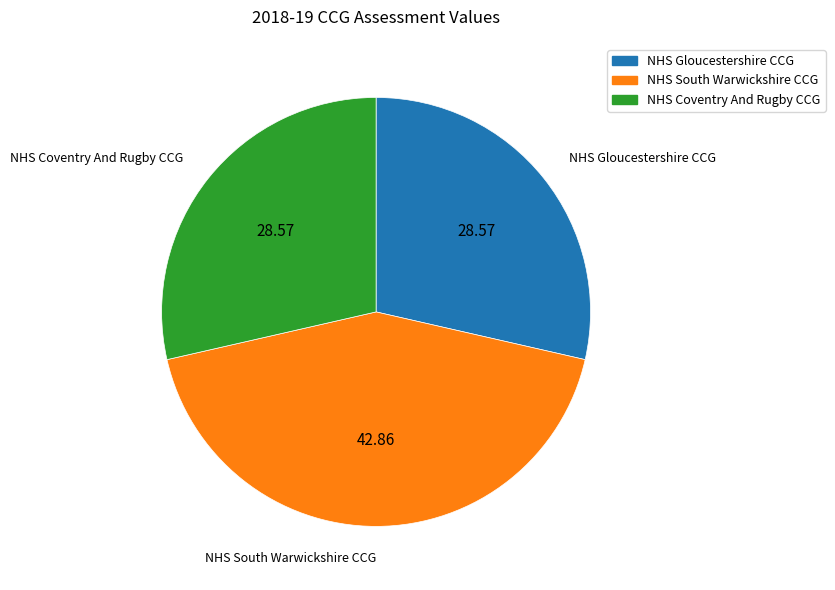

Does any single category account for the majority?

No